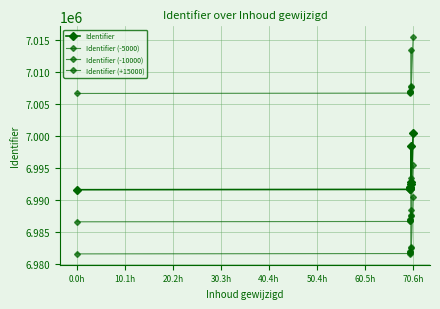

Which series has the largest range (max minus min)?

Identifier